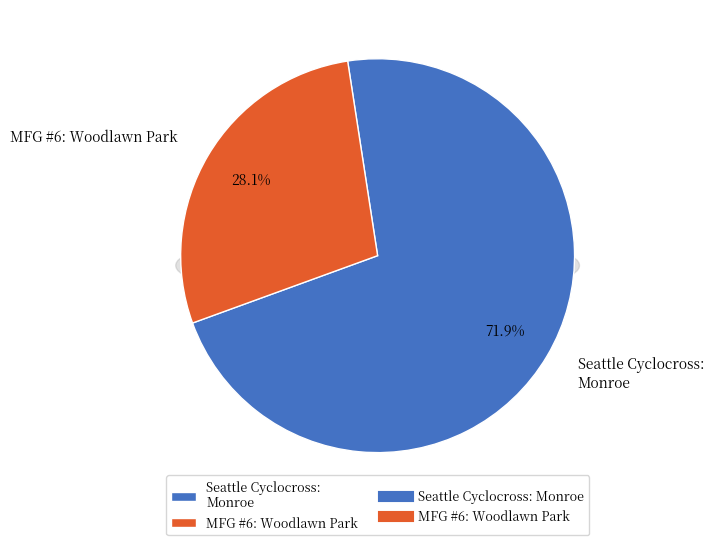

Combined, do MFG #6: Woodlawn Park and Seattle Cyclocross: Monroe account for over 50%?

Yes